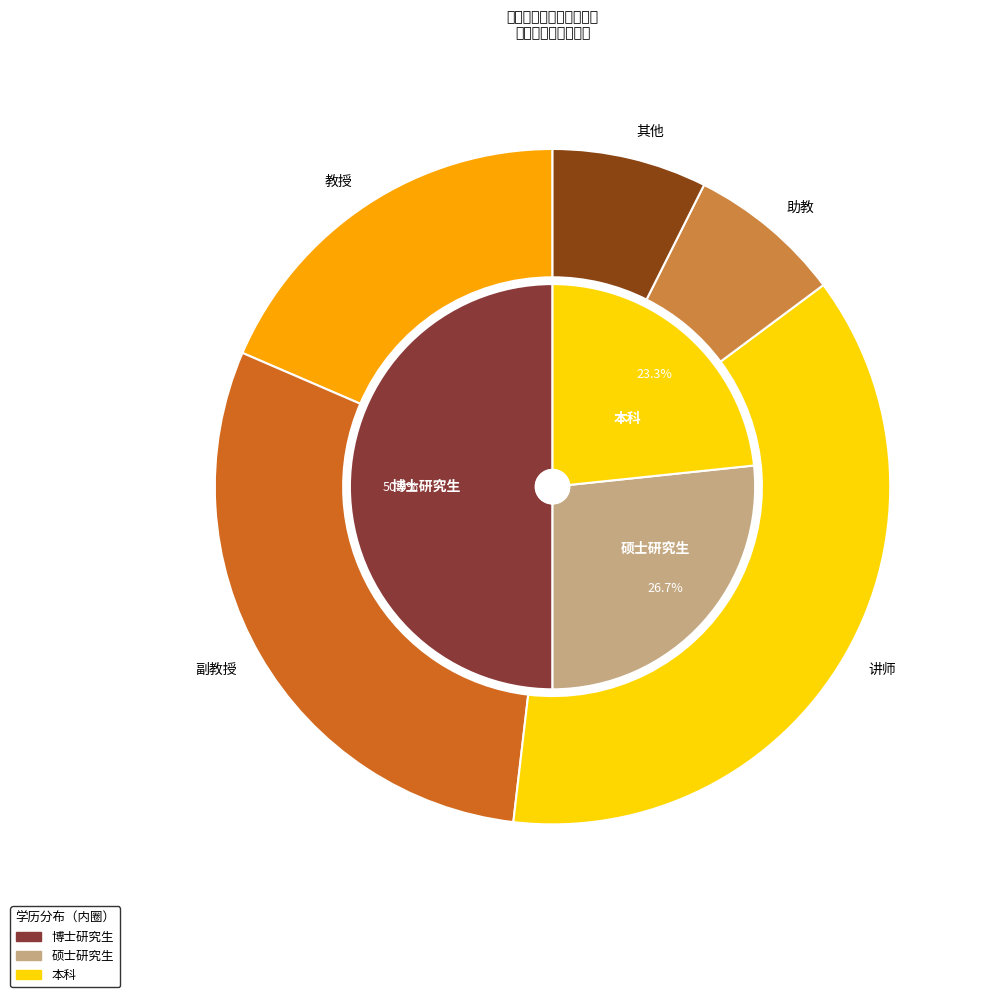

To the nearest percent, what is the average slice percentage?

33%